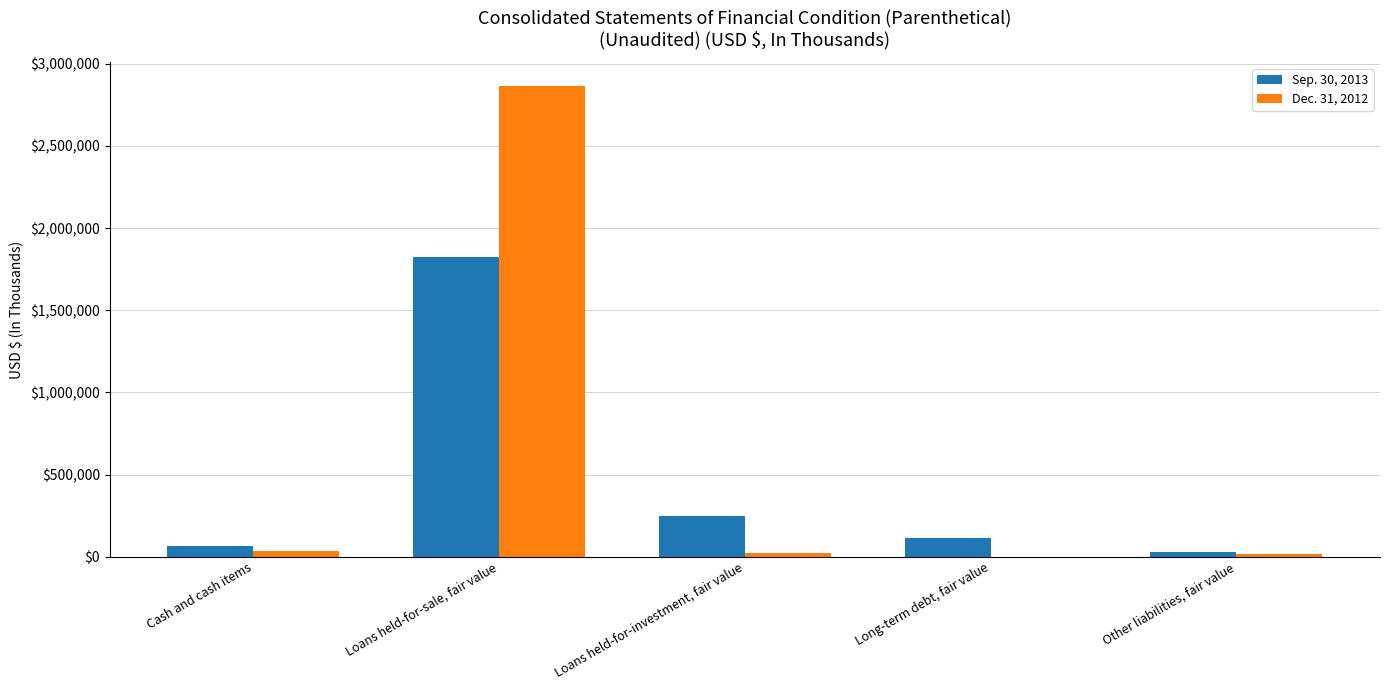

At which category is the sum across all series the highest?

Loans held-for-sale, fair value